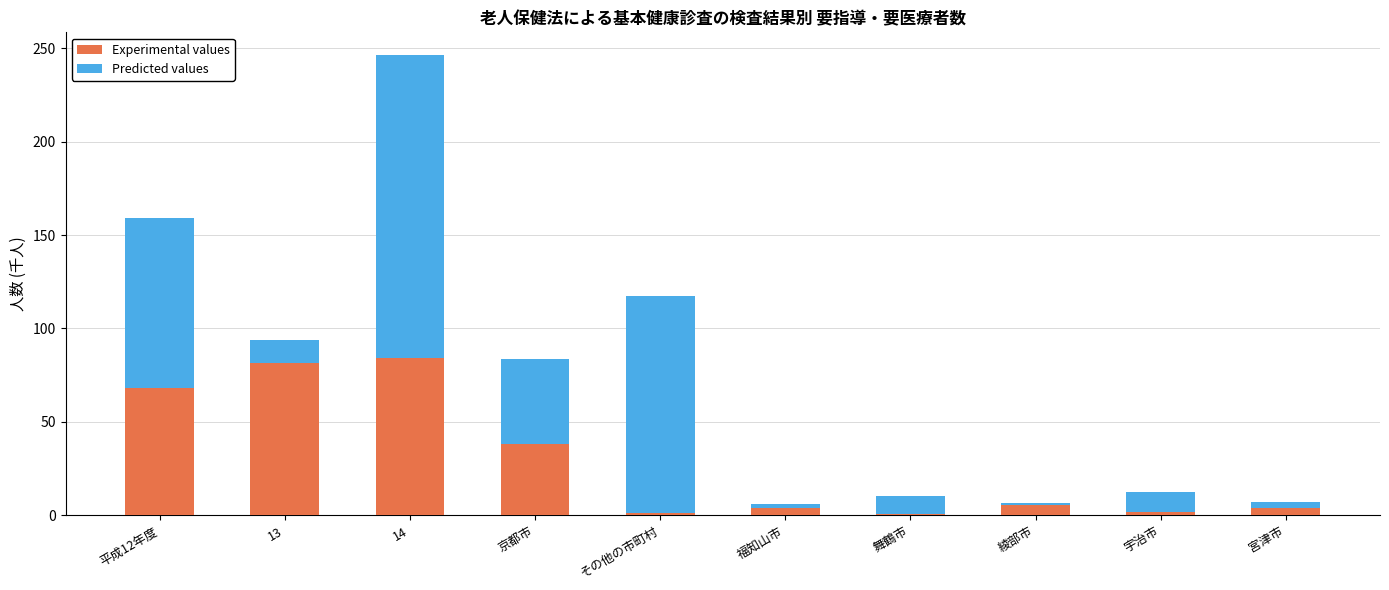

What is the highest value of the Experimental values series?

84.2